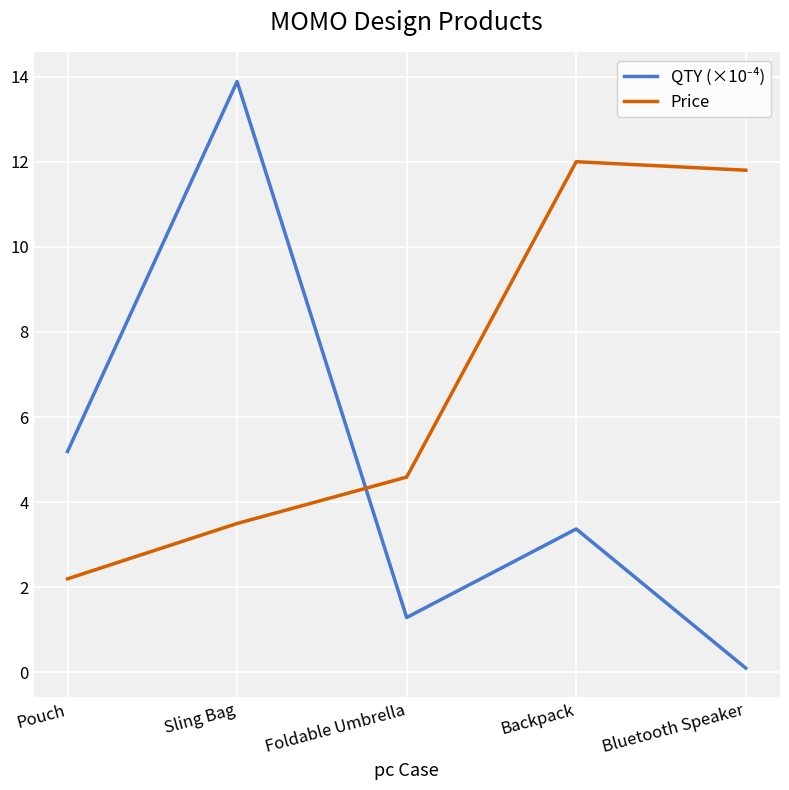

What is the highest value of the Price series?

12.0